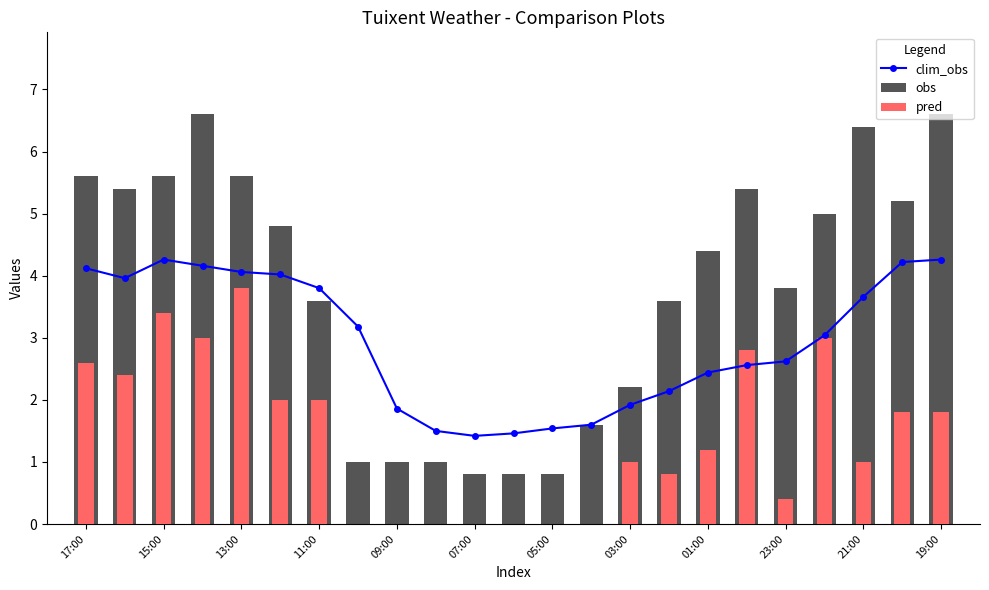

Where does the pred series first go above 1?

17:00